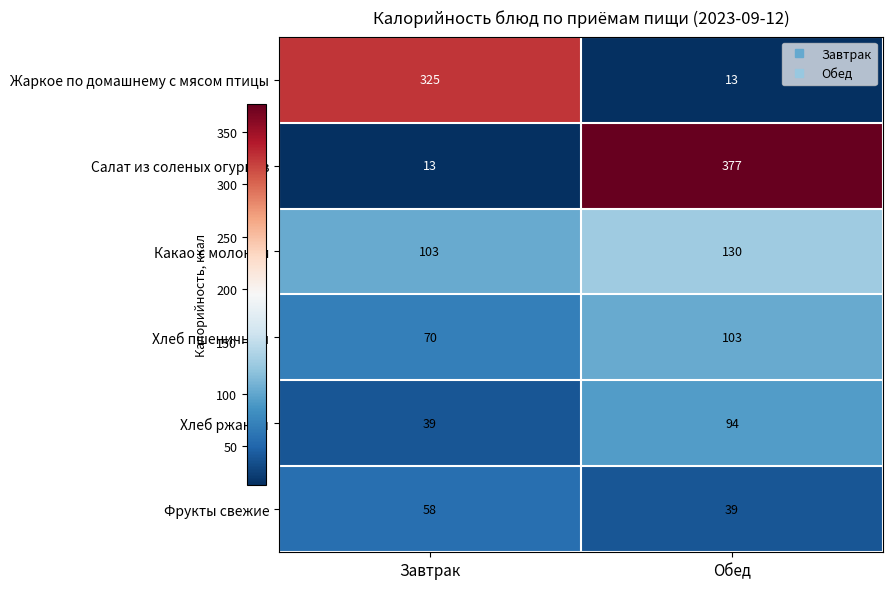

True or false: Хлеб ржаной has a value of 94 at Обед.

True